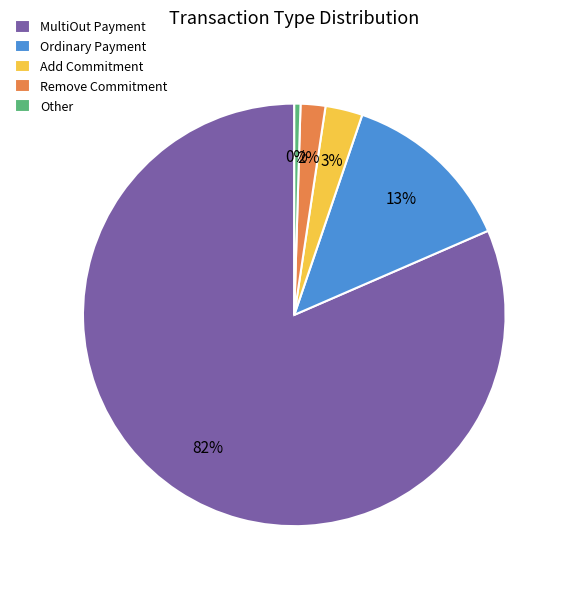

Is it true that Other is 15% of the pie?

False